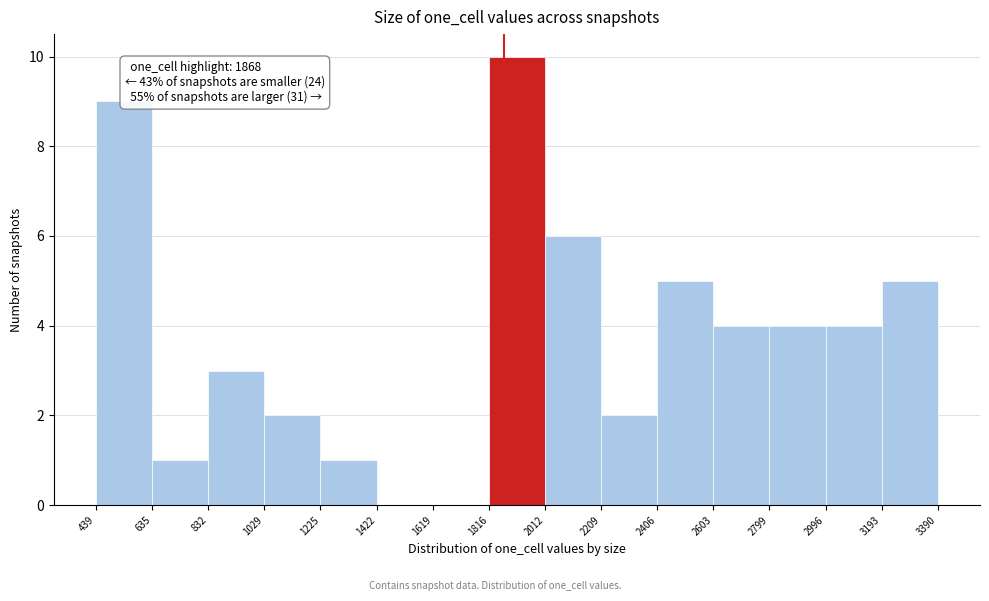

Over which range of the x-axis is the bar tallest?

1816 to 2012